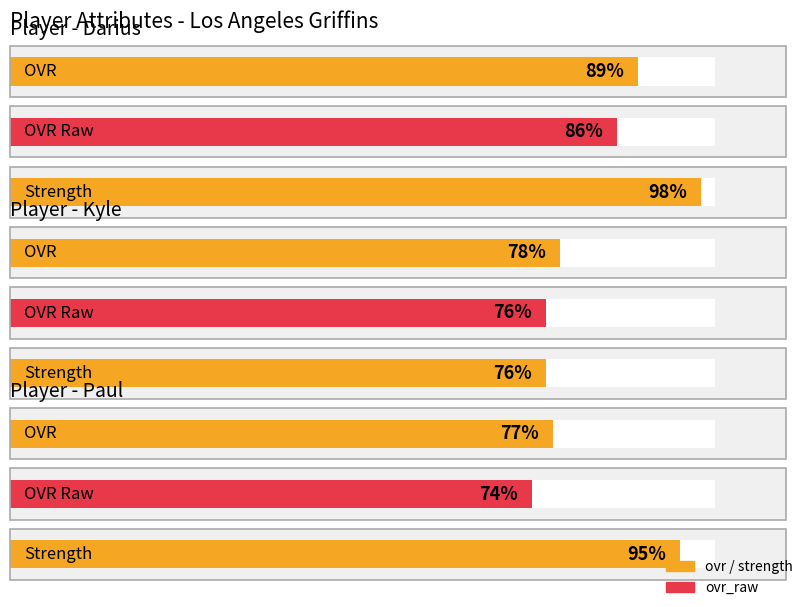

The strength series shows 95 at Paul. True or false?

True